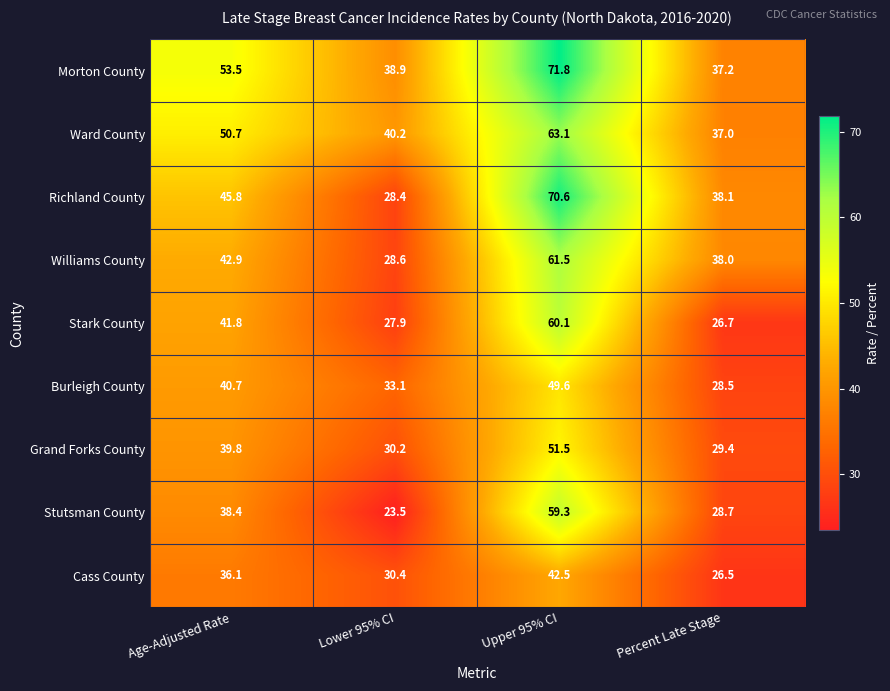

Which category has the highest value across all series?

Upper 95% CI